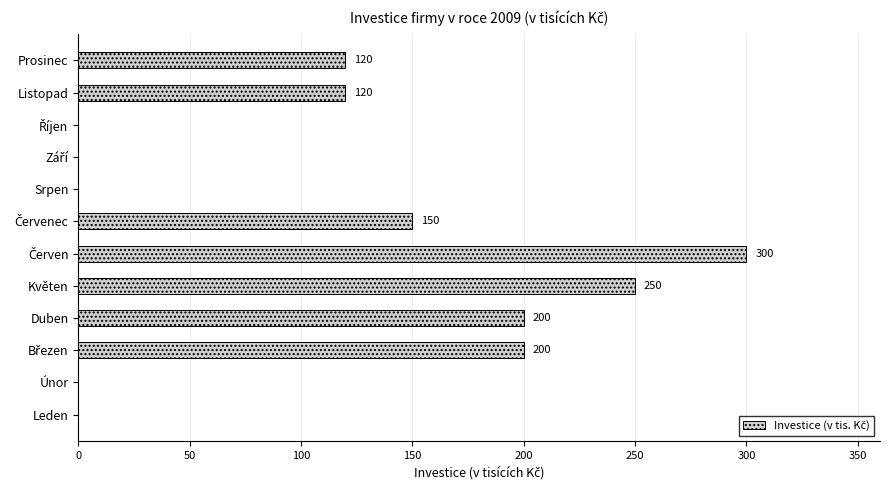

True or false: the data shows 99 at Leden.

False